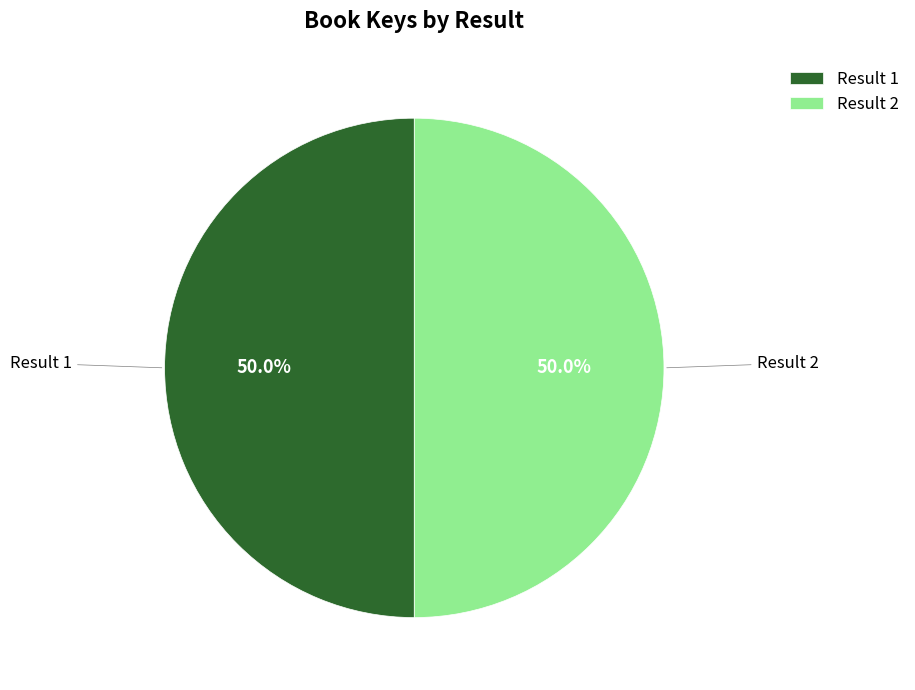

What is the total percentage of Result 1 and Result 2?

100.0%